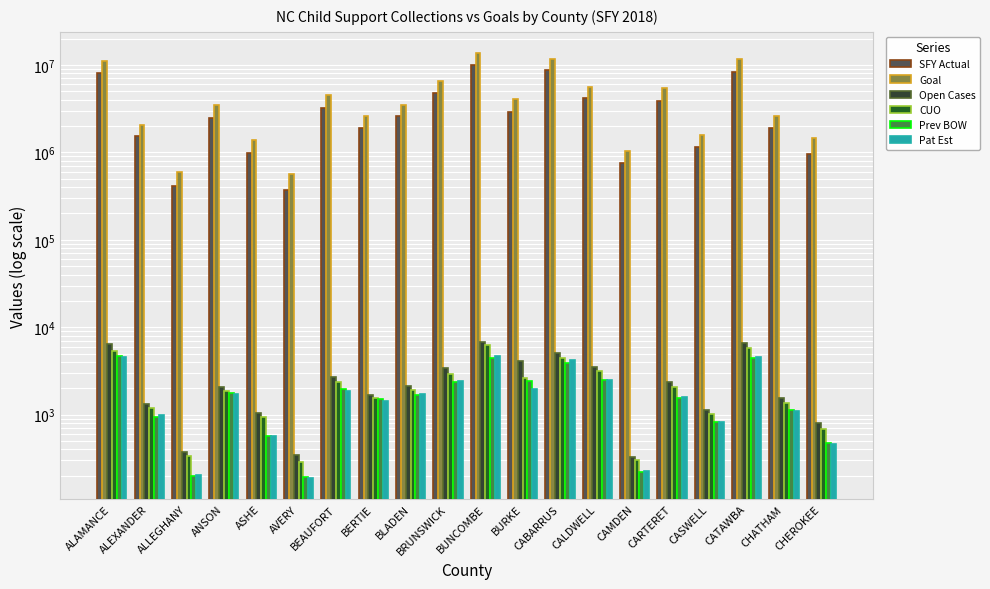

What is the label of the 7th bar from the right?

CALDWELL